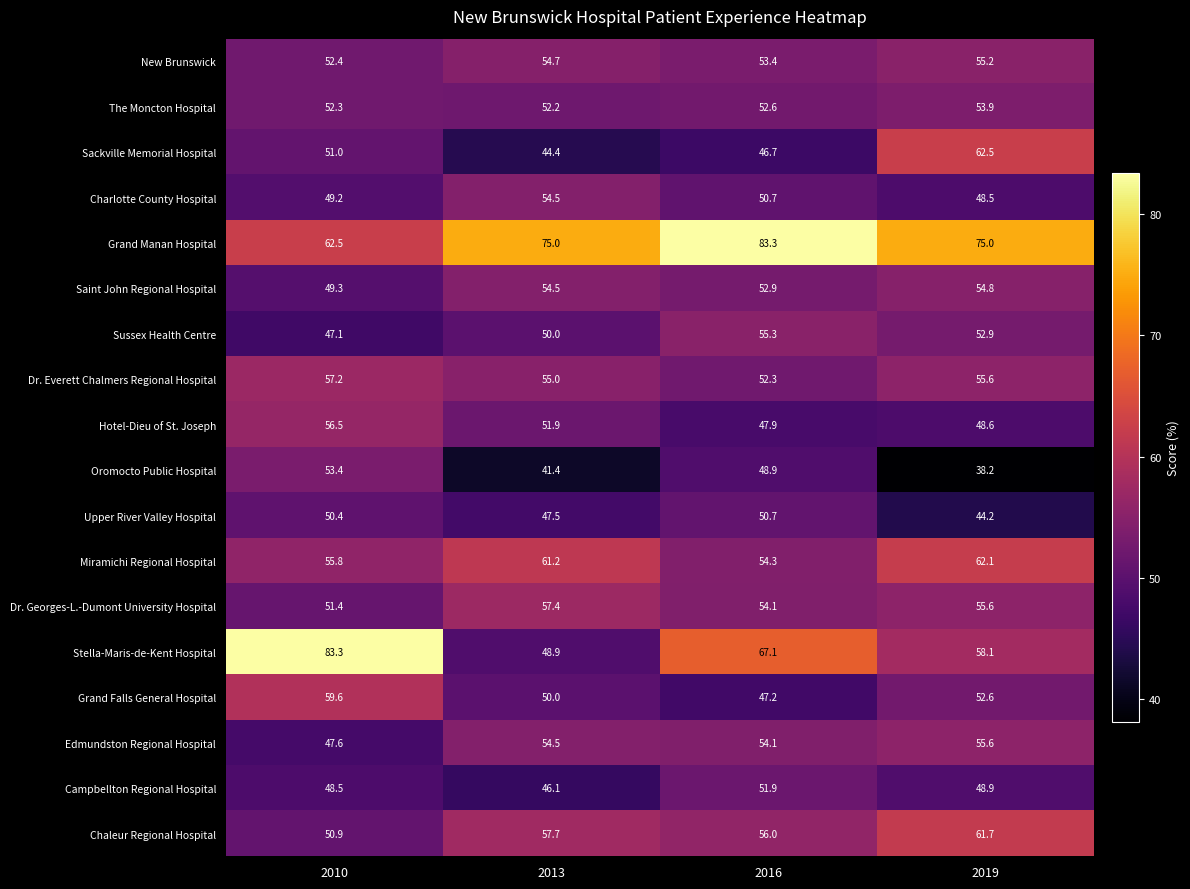

The Chaleur Regional Hospital series shows 50.9 at 2010. True or false?

True